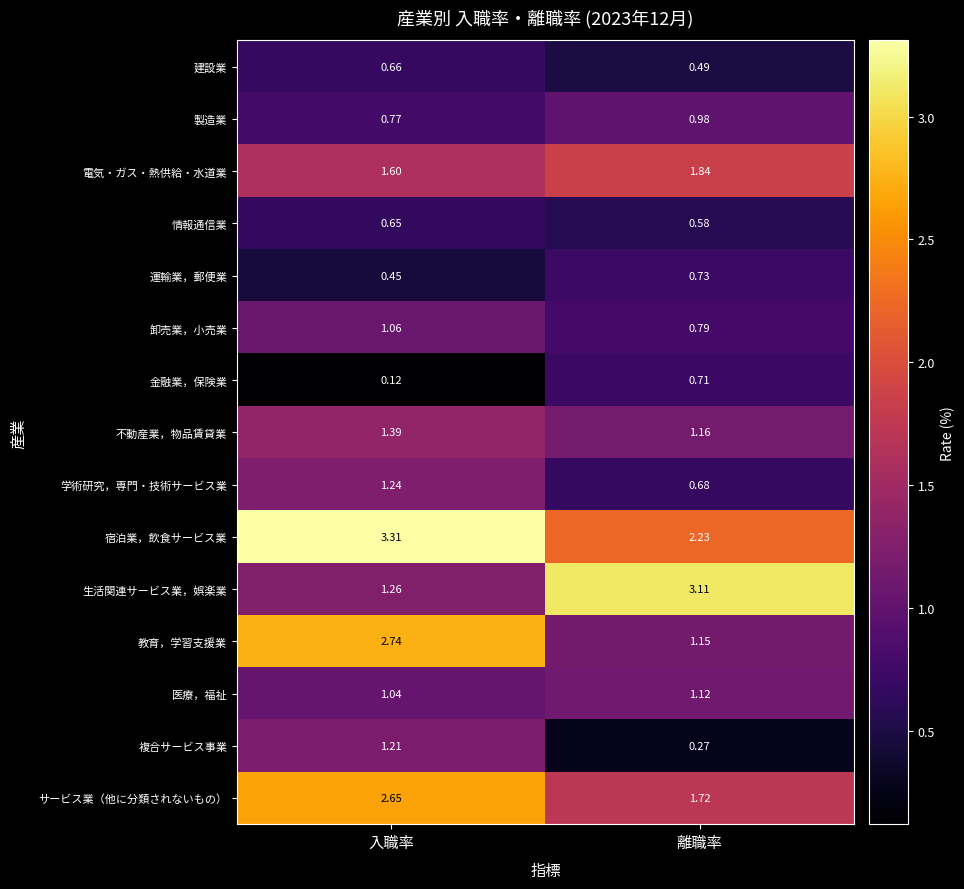

At which label does 学術研究，専門・技術サービス業 reach its minimum?

離職率